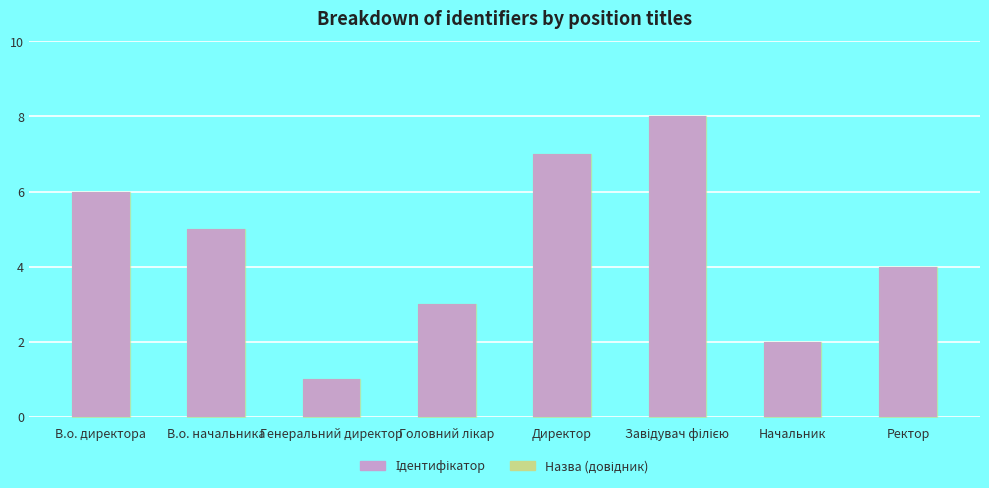

Read the value at Генеральний директор.

1